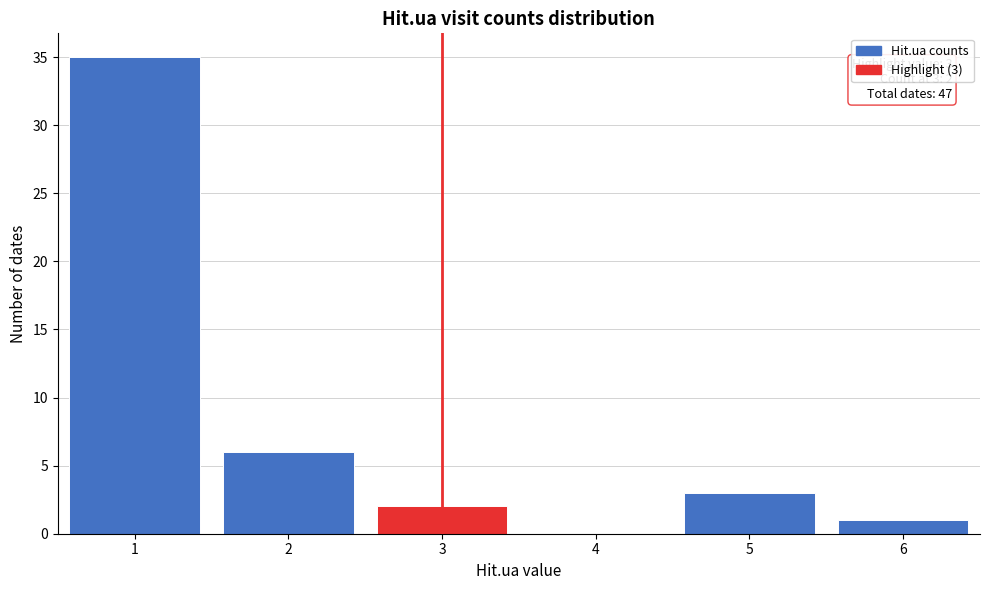

Over which range of the x-axis is the bar tallest?

0.5 to 1.5